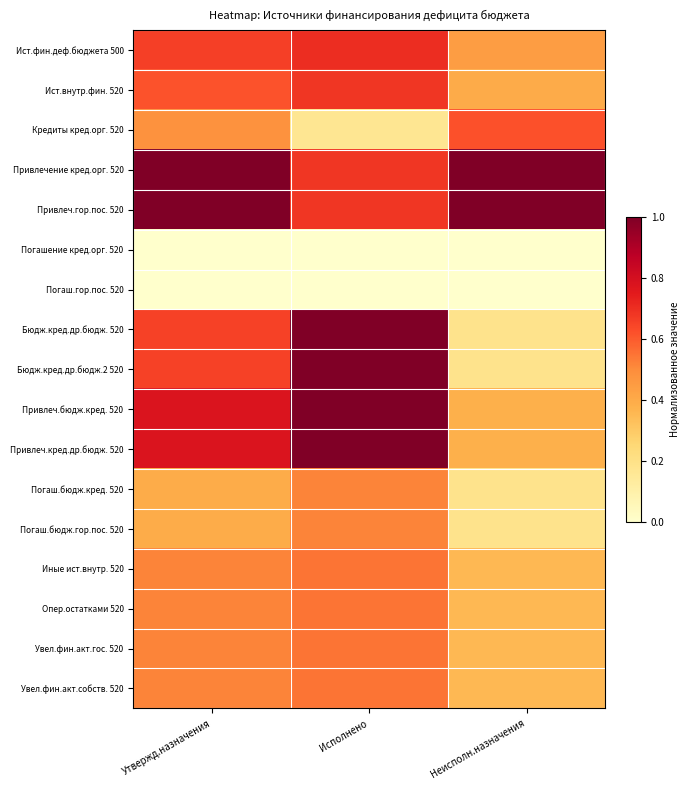

Which series has the largest total across all categories?

Привлечение кред.орг. 520